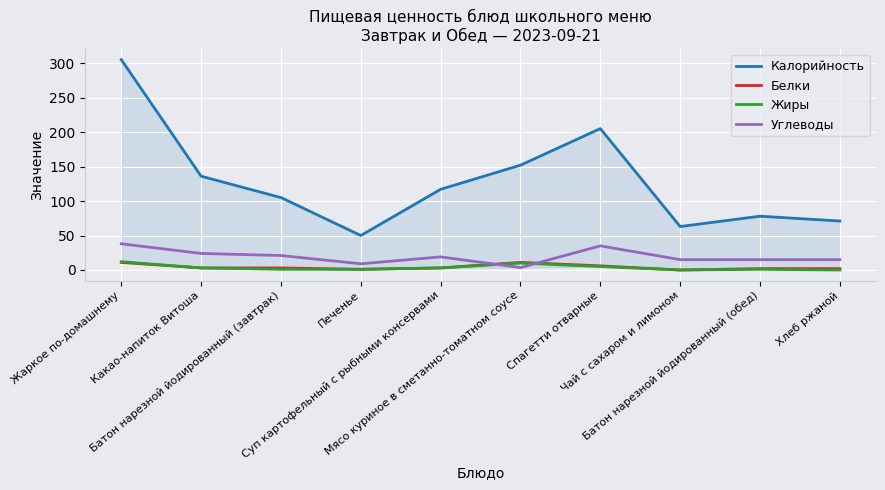

Which category has the highest value in the Белки series?

Жаркое по-домашнему